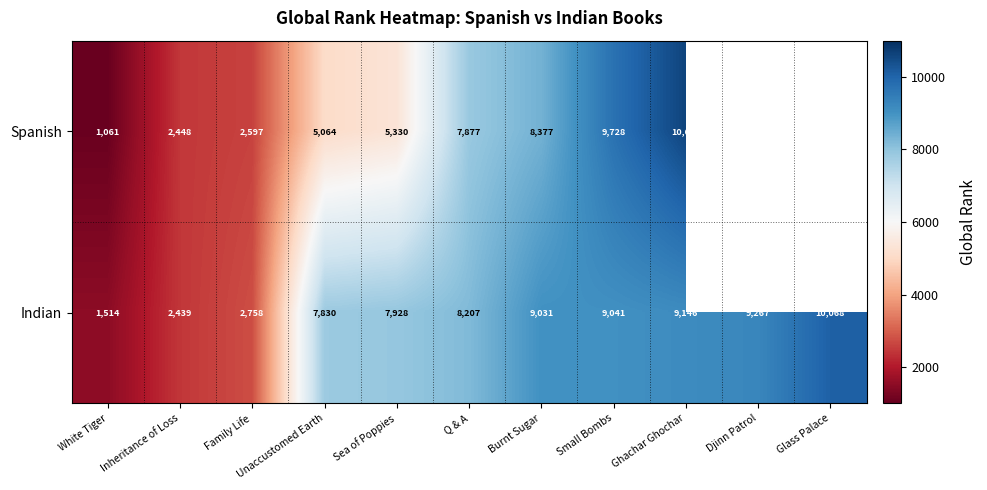

At which label is Indian closest to 5791?

Unaccustomed Earth